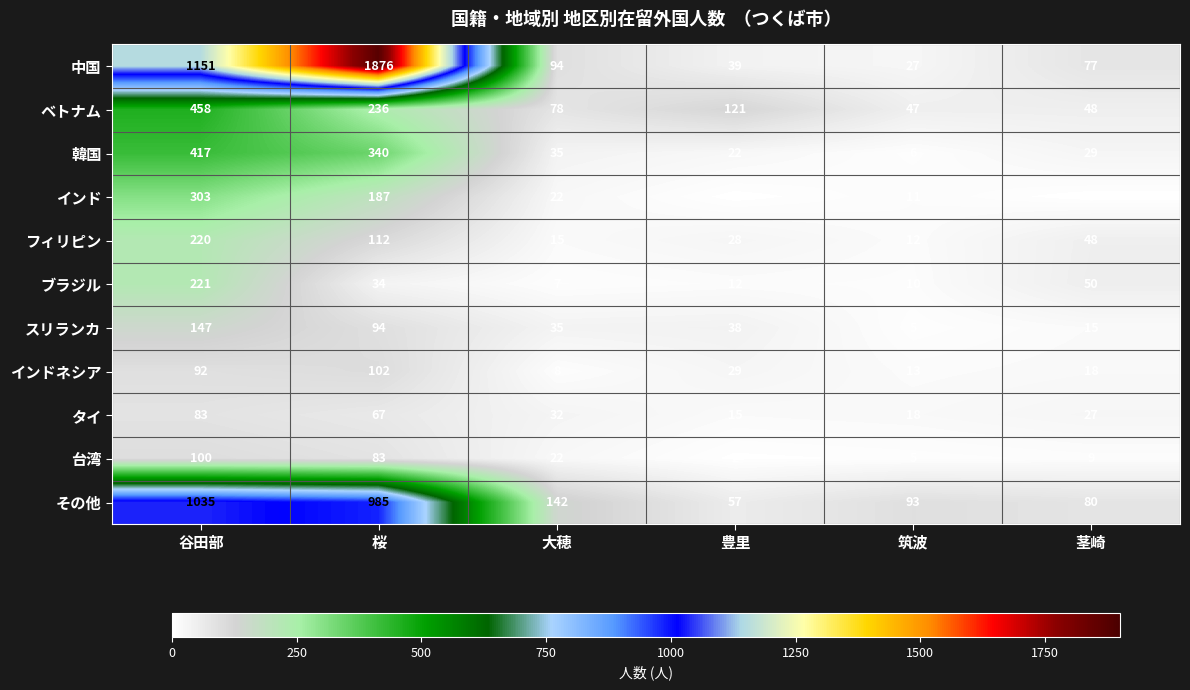

What is the greatest value displayed?

1876